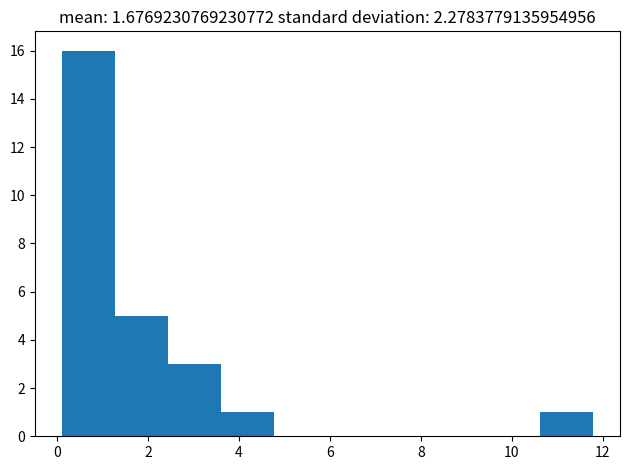

How tall is the bar that spans 10.6 to 11.8 on the x-axis? Neither the bar edges nor the heights are printed on the chart, so give them approximately, as read against the axes.

1